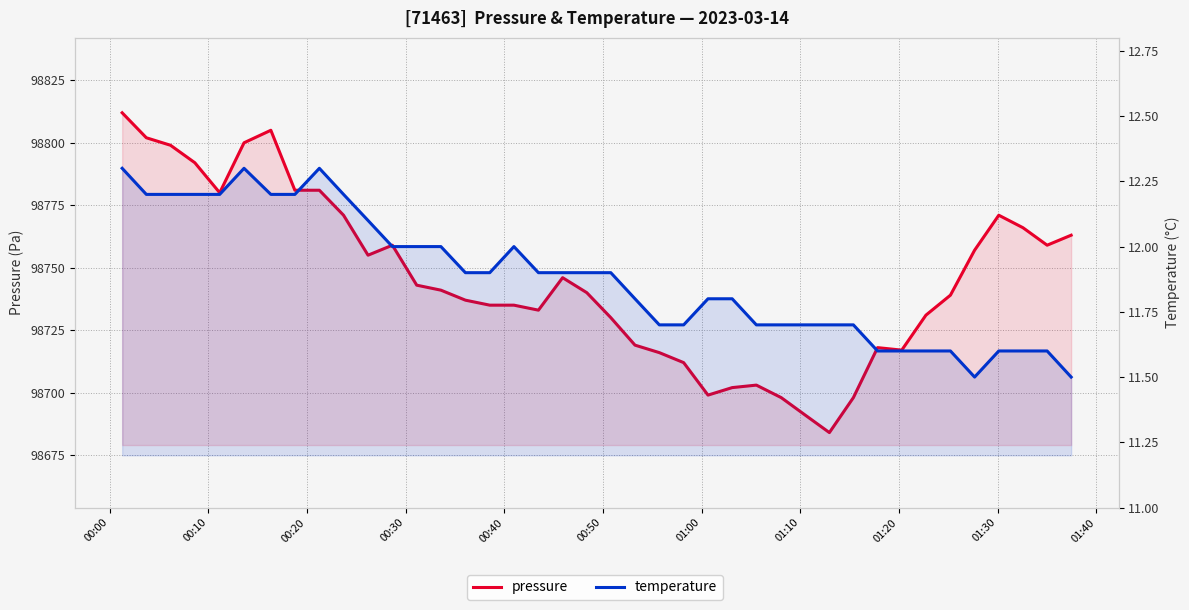

How many interior local peaks does the pressure series have?

6